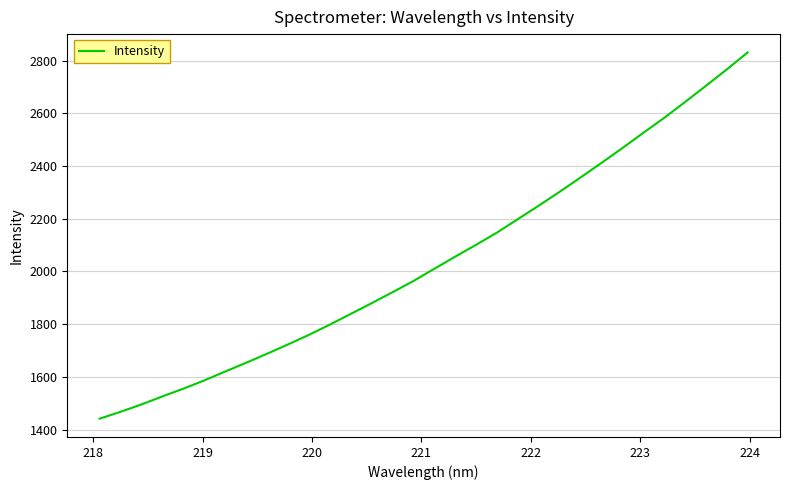

Reading left to right, transcribe all the data shown in this chart.

1441.3	1467.5	1495.4	1525.9	1555.1	1586.5	1620.3	1653.5	1687.7	1723.0	1759.3	1798.2	1838.9	1879.6	1921.2	1963.9	2010.2	2056.4	2101.2	2147.7	2198.9	2249.9	2302.7	2356.7	2412.1	2468.2	2526.2	2582.9	2643.1	2704.5	2766.8	2831.5